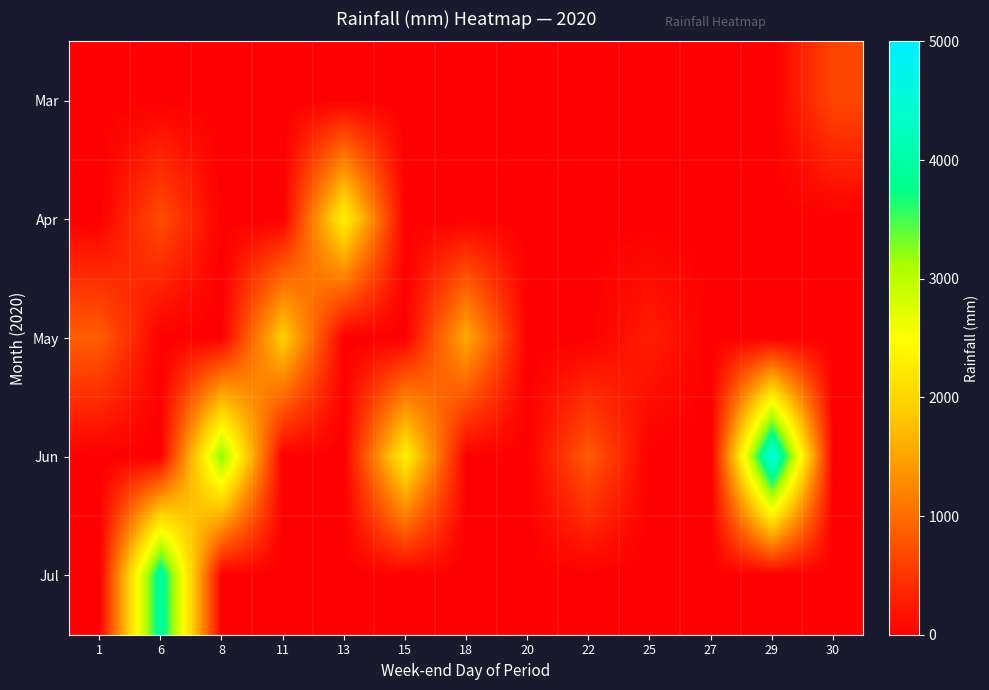

What is the difference between the highest and lowest values at 18?

1580